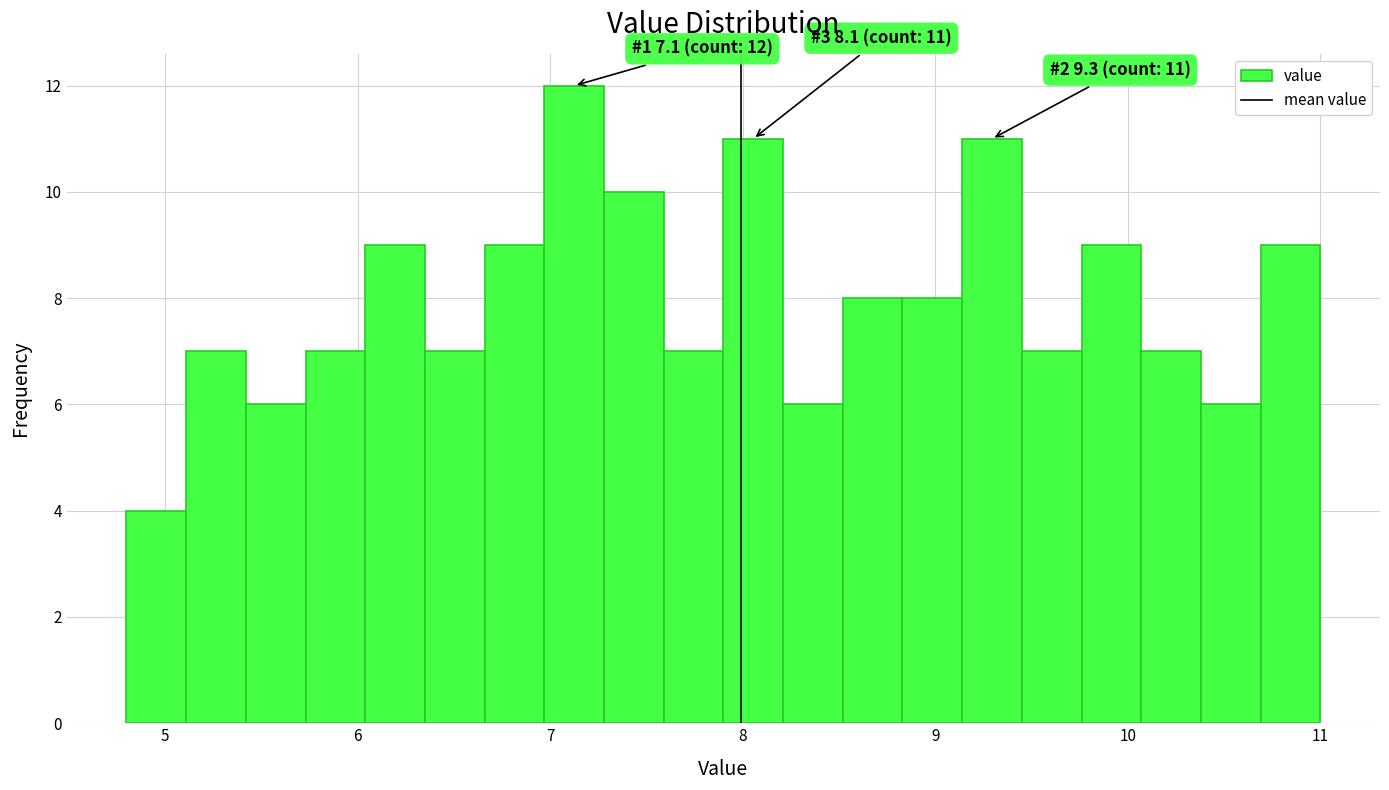

Around what value on the x-axis is the tallest bar? Give the approximate position of its centre, as read against the axis.

7.1